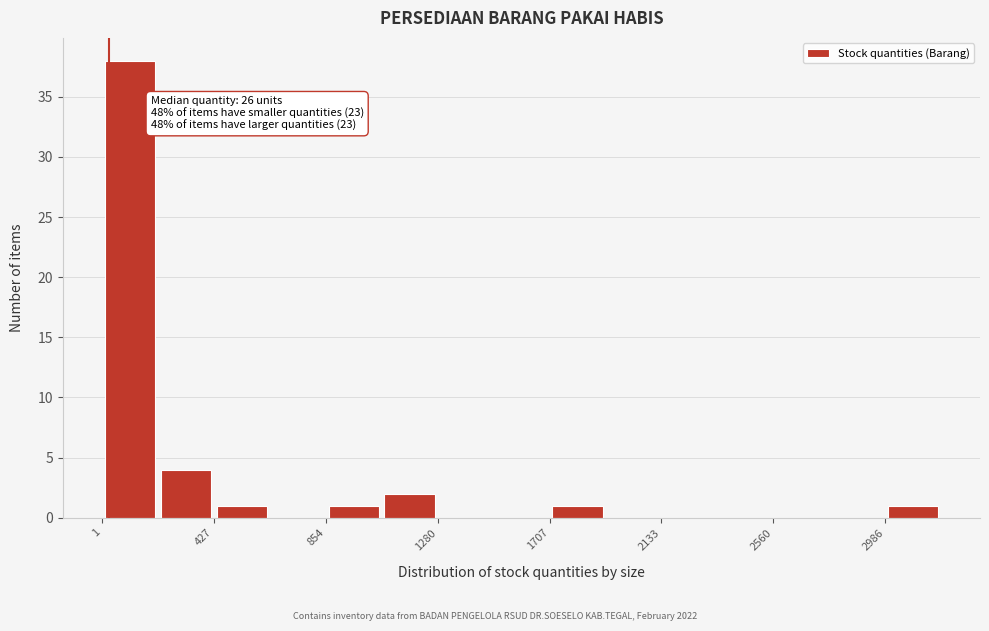

Which range on the x-axis has the tallest bar?

0 to 200